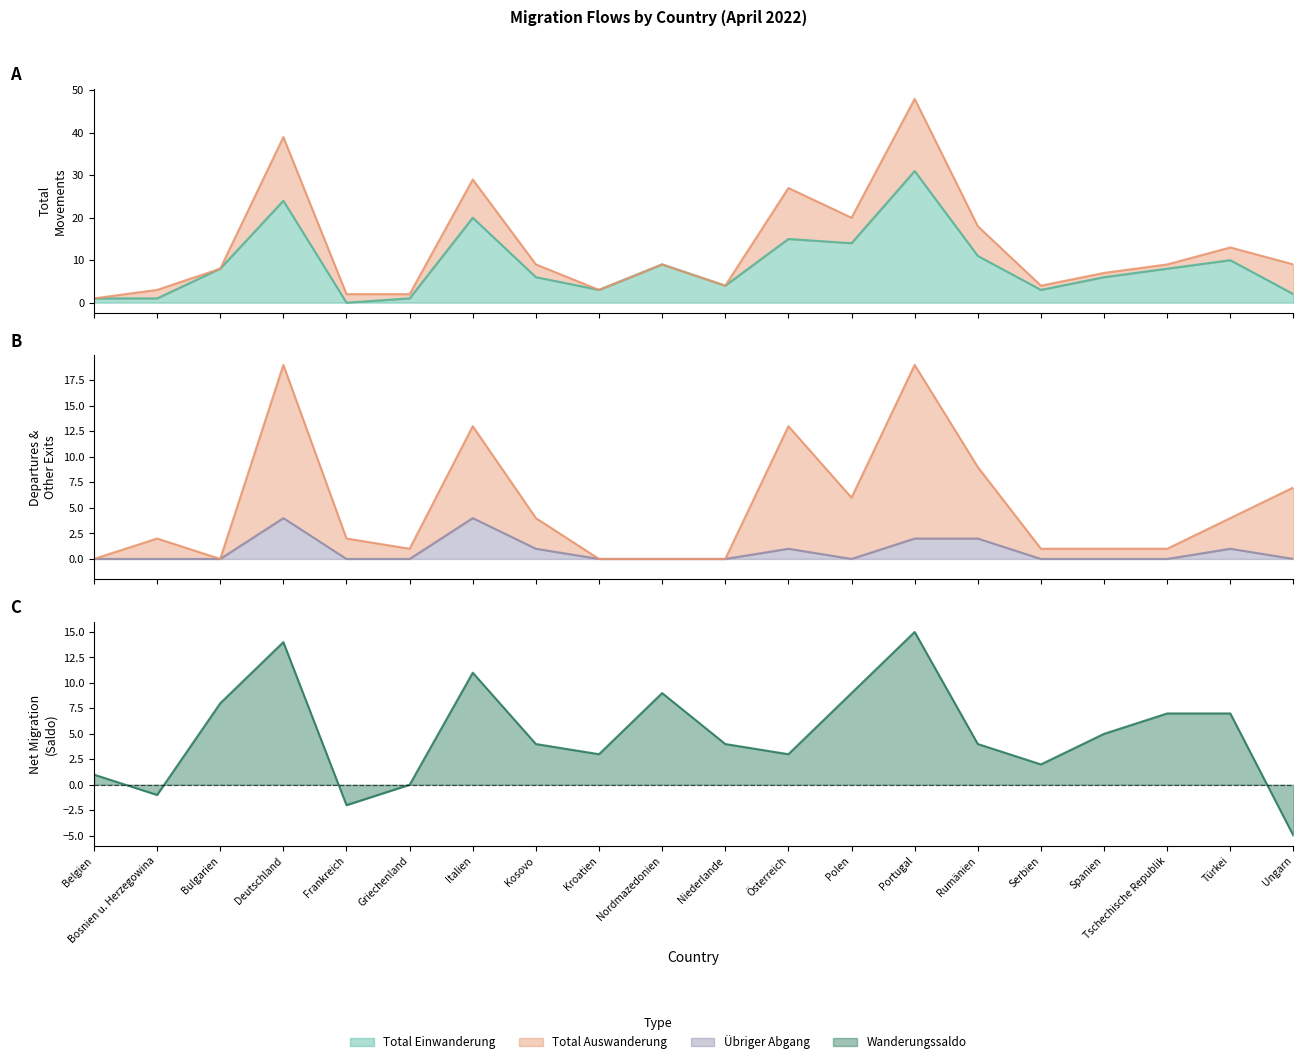

List the labels in order of Übriger Abgang value, largest first.

Deutschland, Italien, Portugal, Rumänien, Kosovo, Österreich, Türkei, Belgien, Bosnien u. Herzegowina, Bulgarien, Frankreich, Griechenland, Kroatien, Nordmazedonien, Niederlande, Polen, Serbien, Spanien, Tschechische Republik, Ungarn